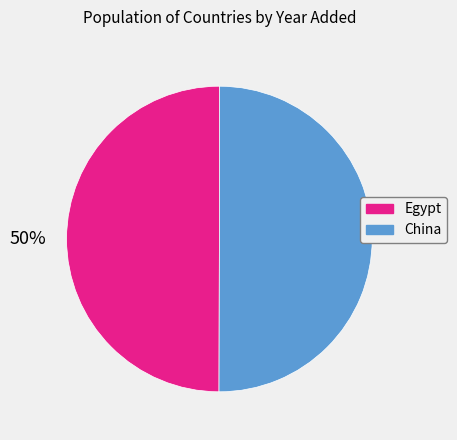

To the nearest percent, what is the average slice percentage?

50%